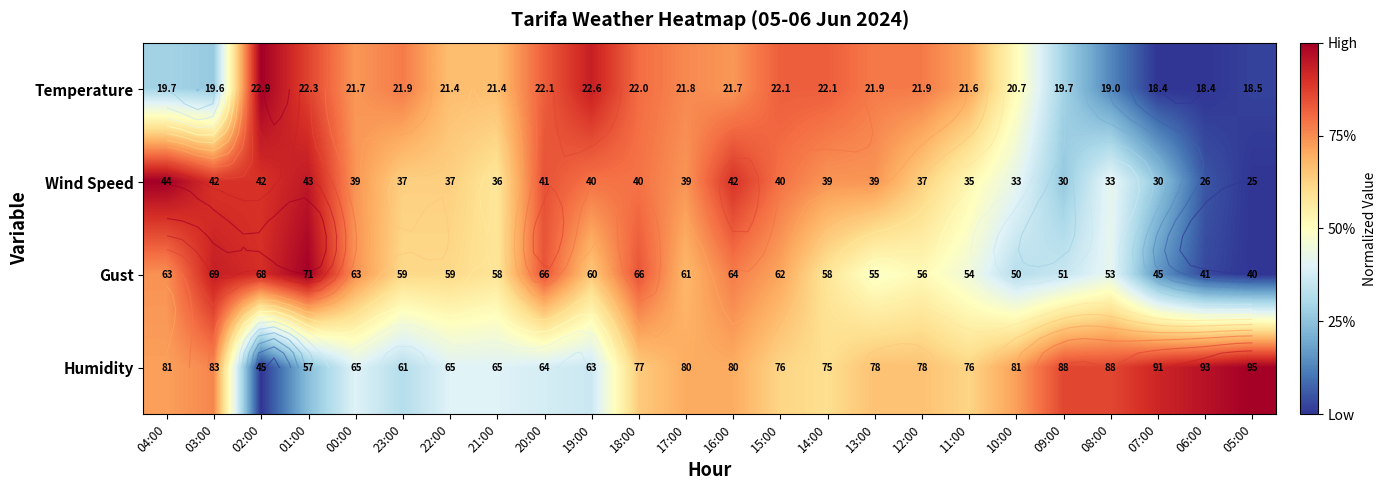

What is the difference between the Wind Speed values at 04:00 and 03:00?

0.1